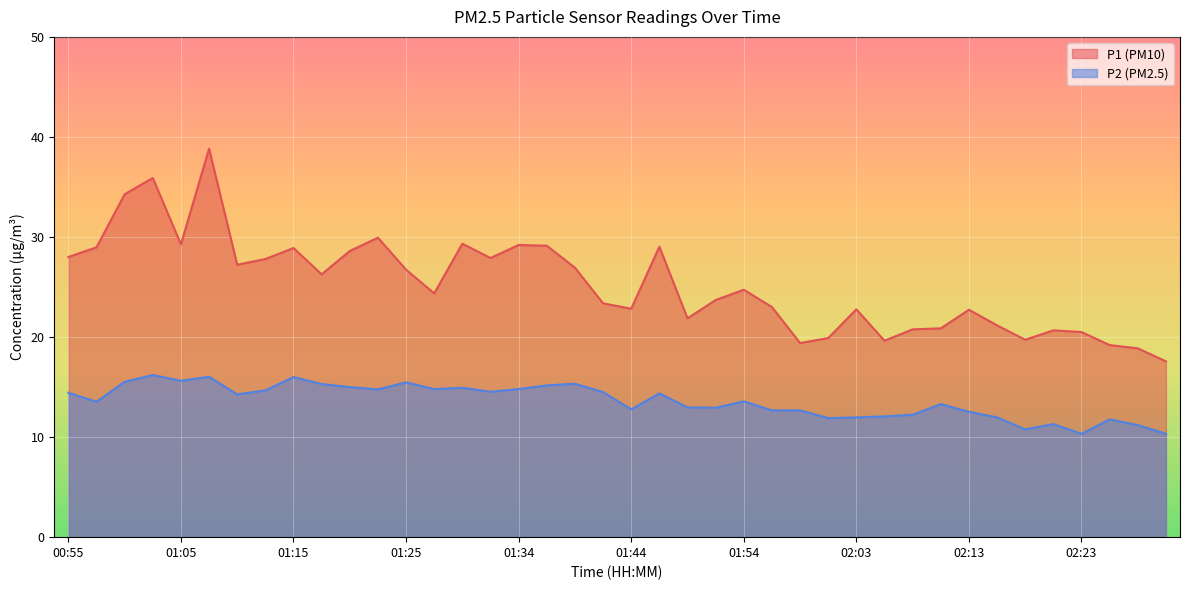

At which label does P2 reach its minimum?

02:23